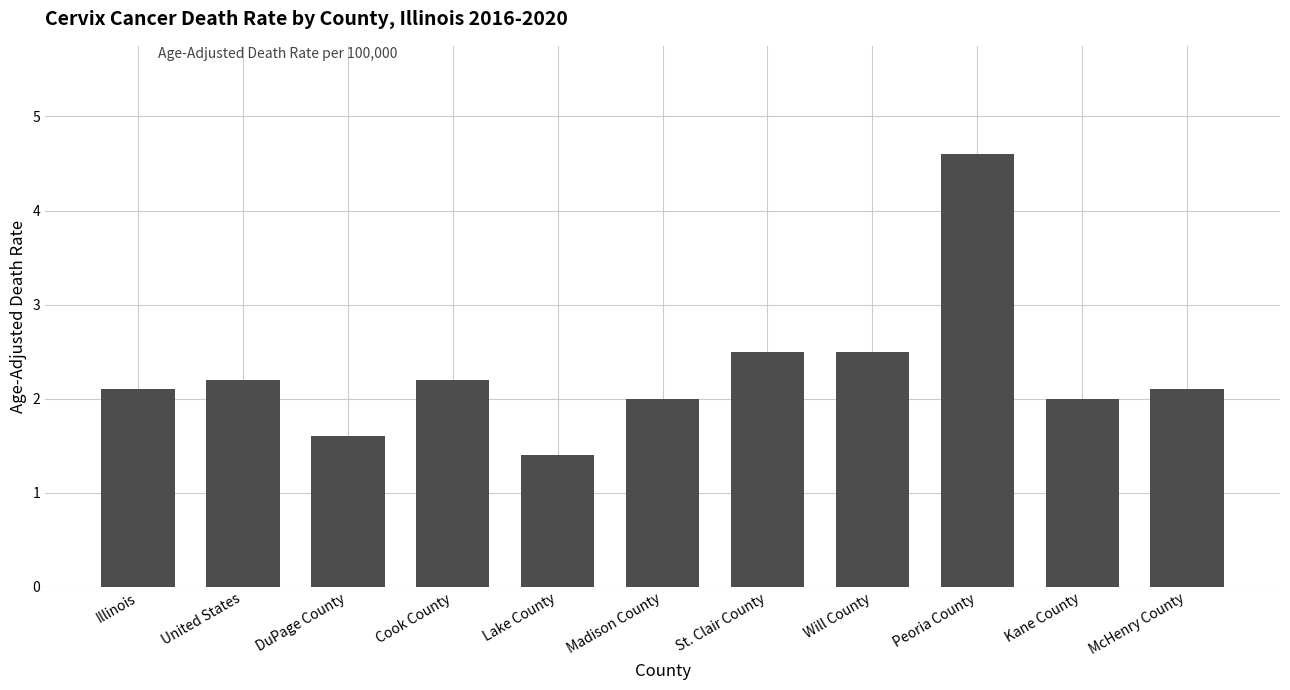

Between Will County and DuPage County, which is larger?

Will County